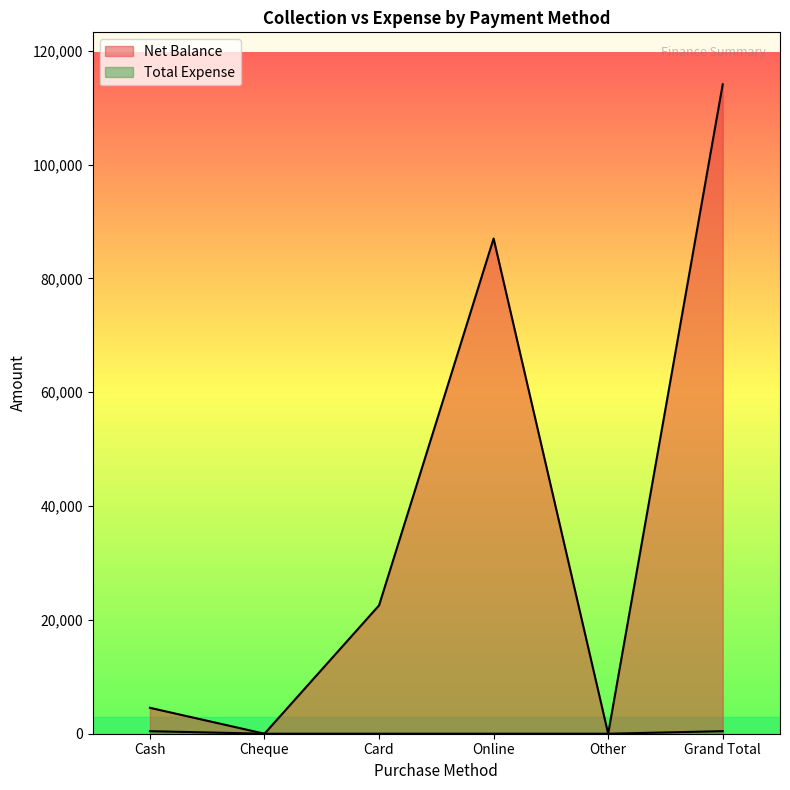

True or false: Net Balance has a value of 46283 at Cheque.

False